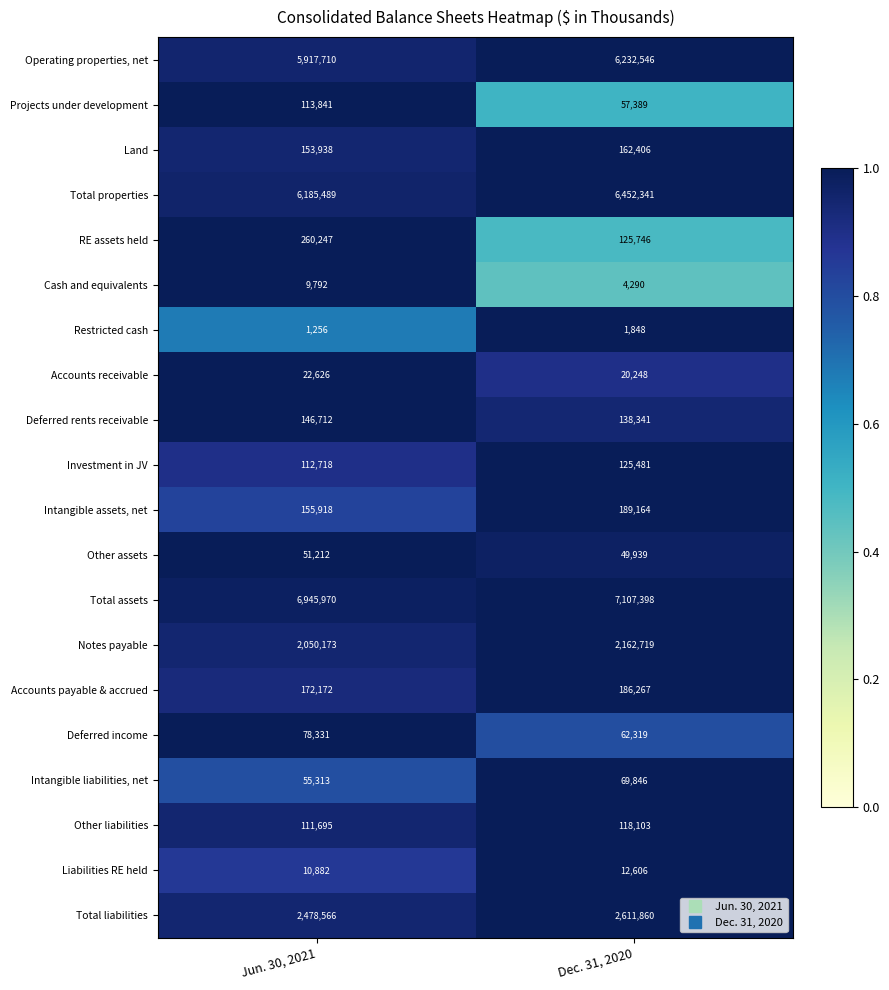

What is the average value of the Accounts payable & accrued series?

179220